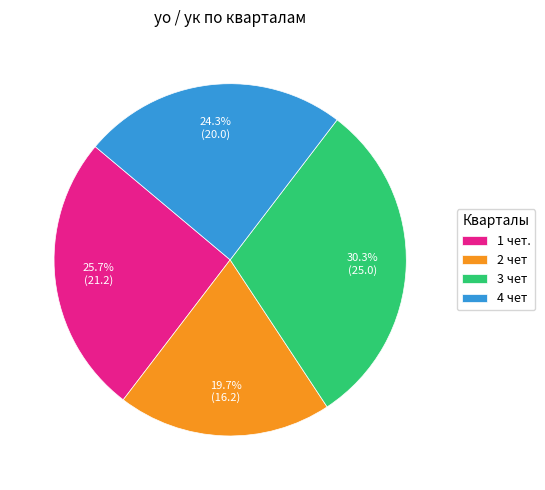

To the nearest percent, what is the difference between the largest and smallest slice percentages?

11%